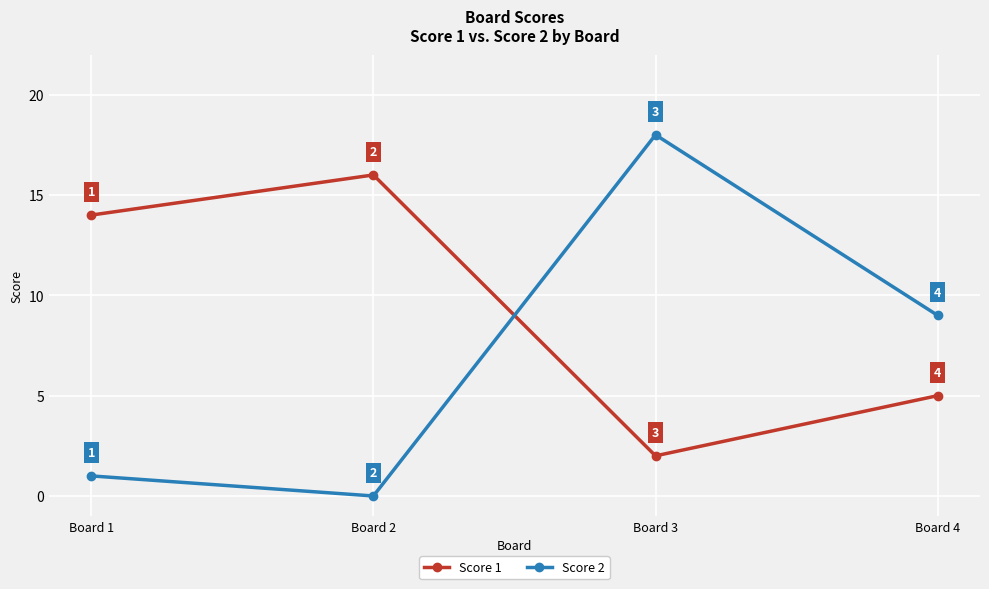

How many lines are shown in the chart?

2